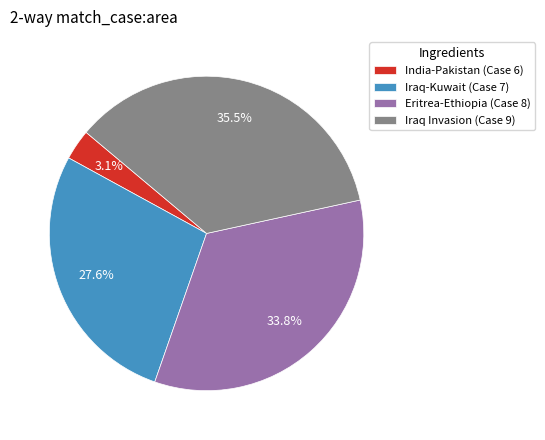

Which category has the smallest portion of the pie?

India-Pakistan (Case 6)